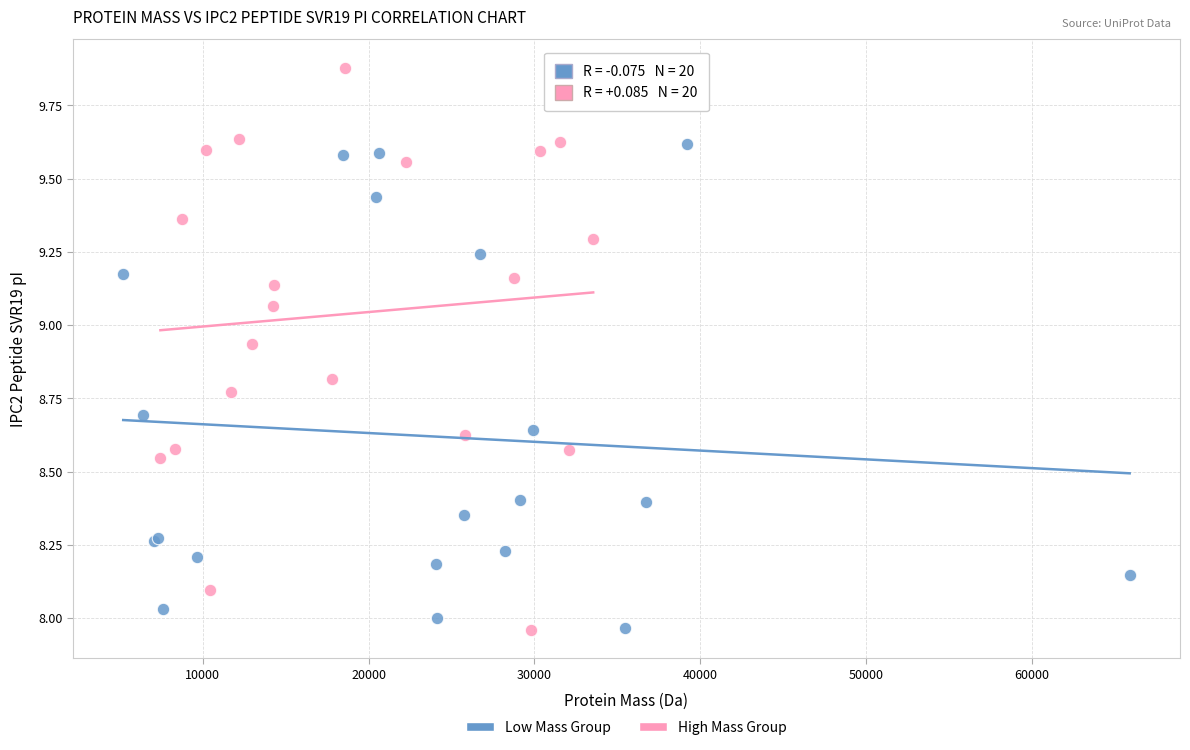

Which series contains the highest Y value?

High Mass Group